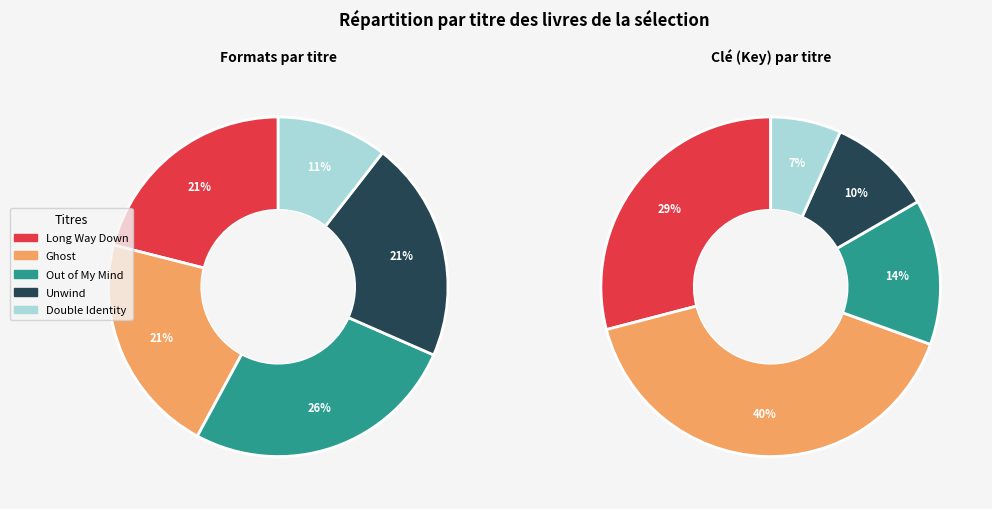

To the nearest percent, what is the difference between the largest and smallest slice percentages?

34%